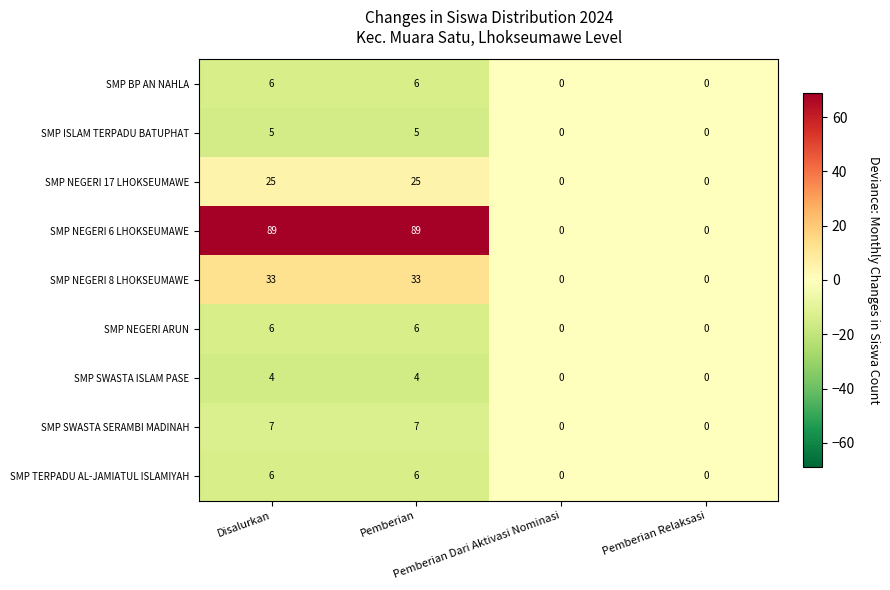

Which series has the largest total across all categories?

SMP NEGERI 6 LHOKSEUMAWE